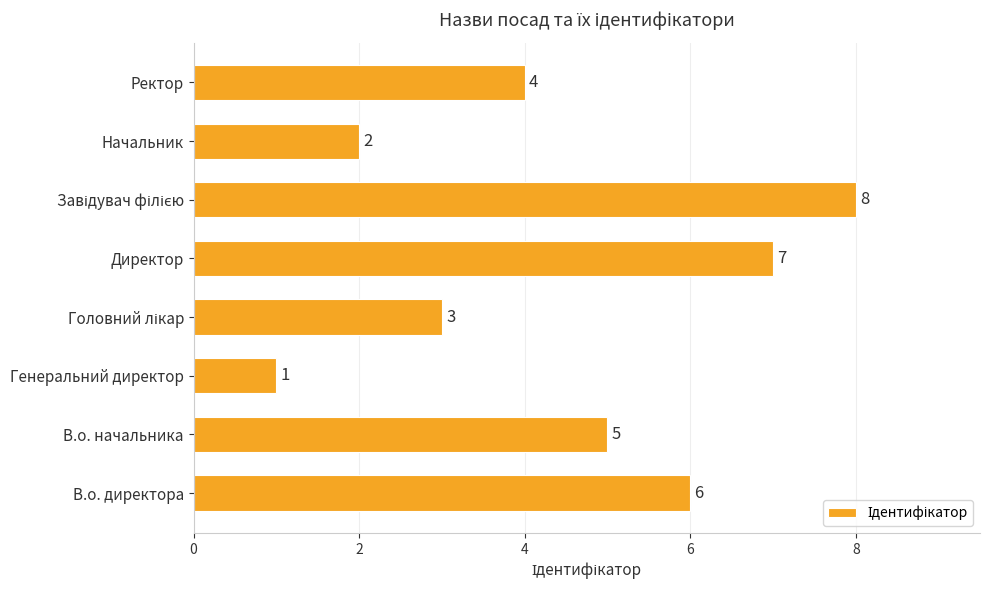

What is the greatest value displayed?

8